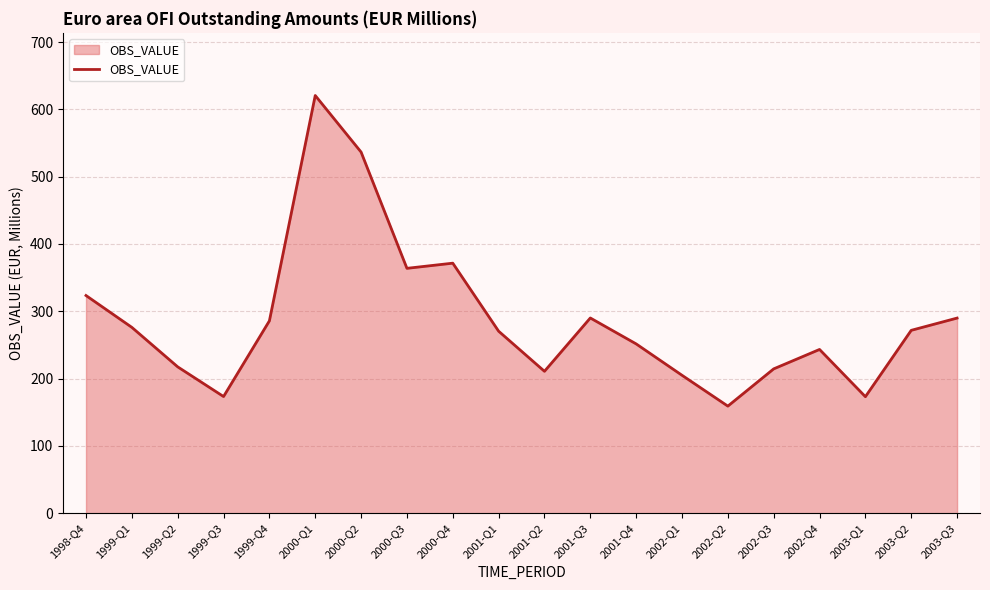

Which category has the lowest value across all series?

2002-Q2